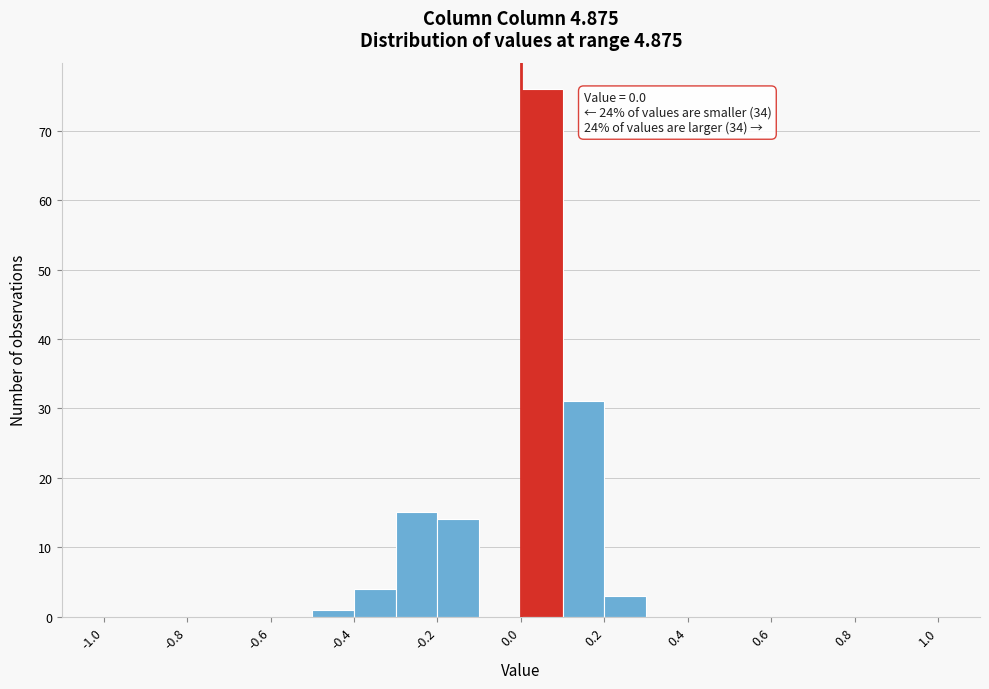

Which range on the x-axis has the tallest bar?

0.0 to 0.1